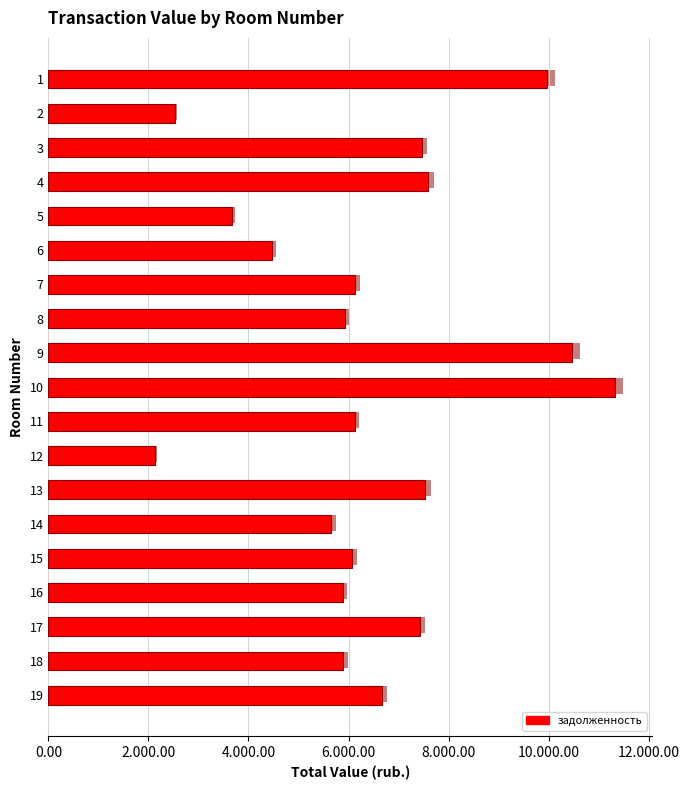

Between 5 and 7, which is larger?

7